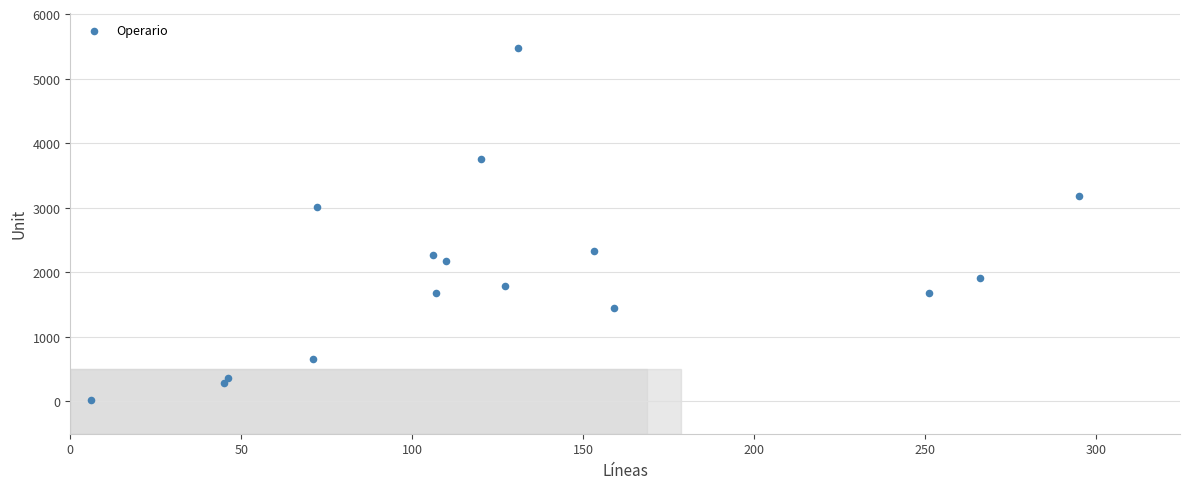

What is the range of X values (max minus min)?

289